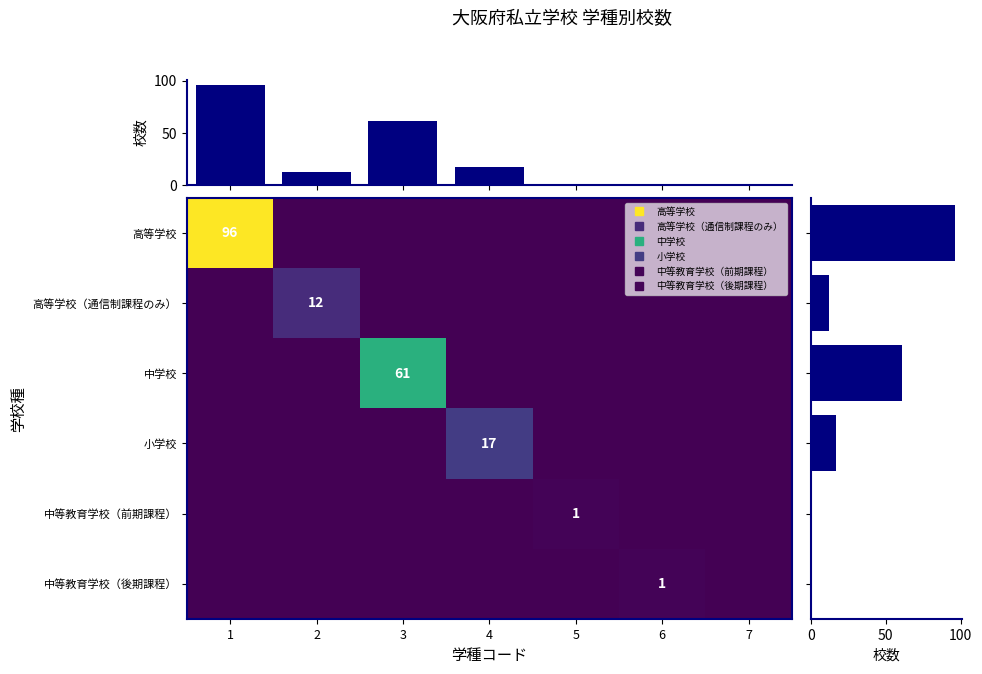

True or false: 中学校 has a value of 0 at 2.

True